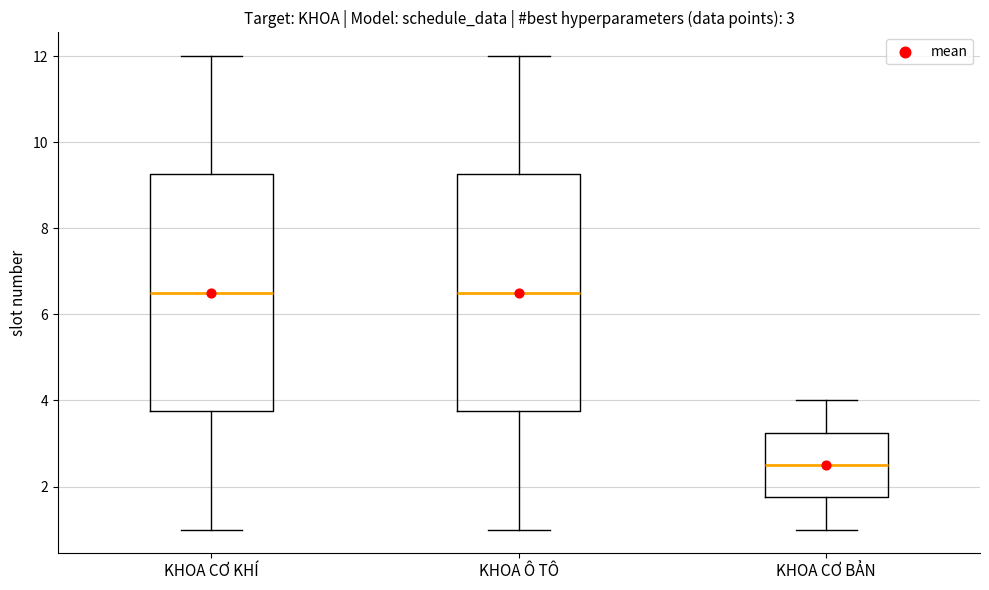

Which box has the lowest median line?

KHOA CƠ BẢN